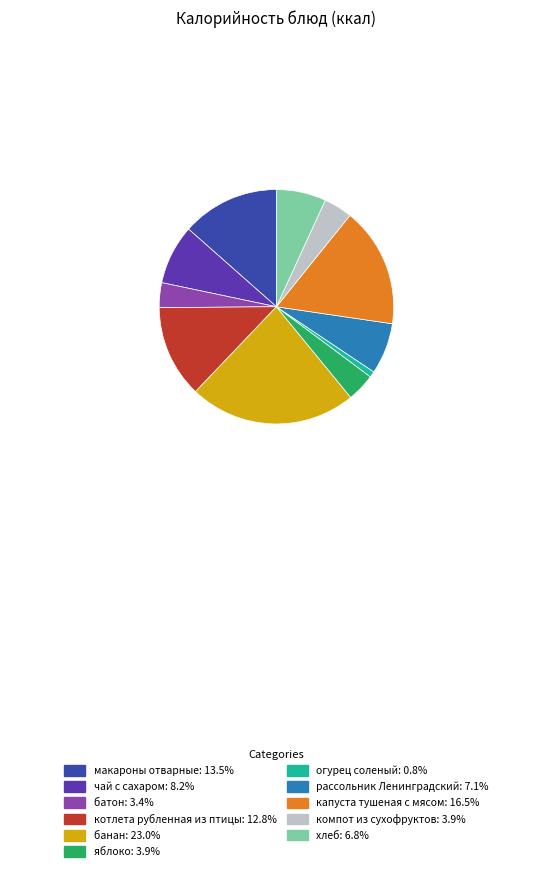

Do хлеб: 6.8% and рассольник Ленинградский: 7.1% together represent more than half of the pie?

No